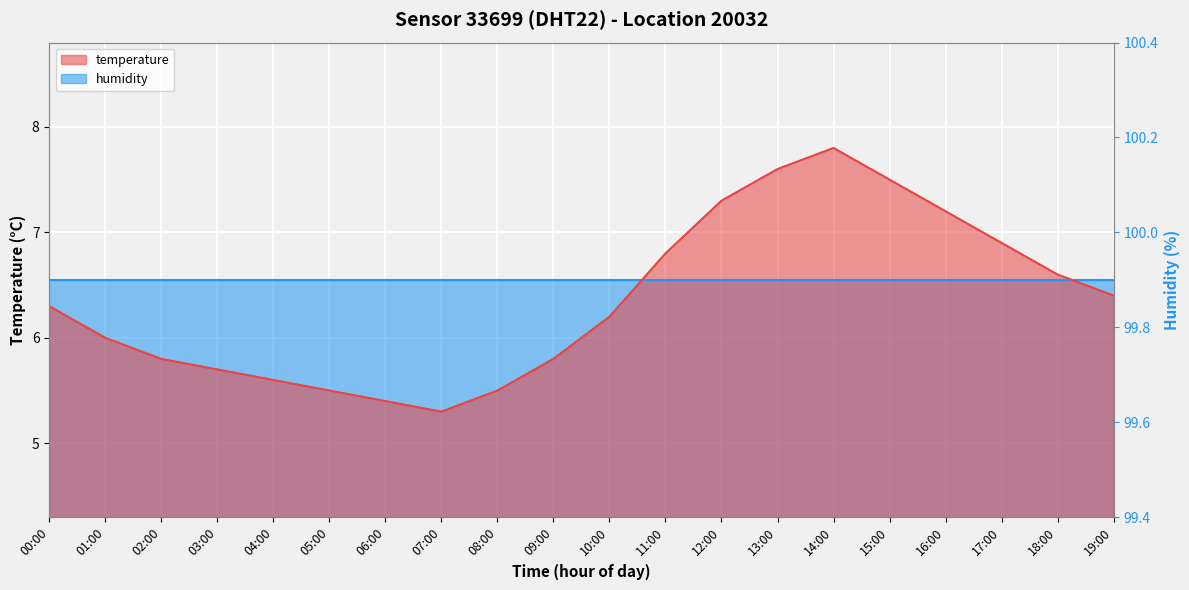

Reading left to right, what are all the values shown in this chart?

6.3	6.0	5.8	5.7	5.6	5.5	5.4	5.3	5.5	5.8	6.2	6.8	7.3	7.6	7.8	7.5	7.2	6.9	6.6	6.4